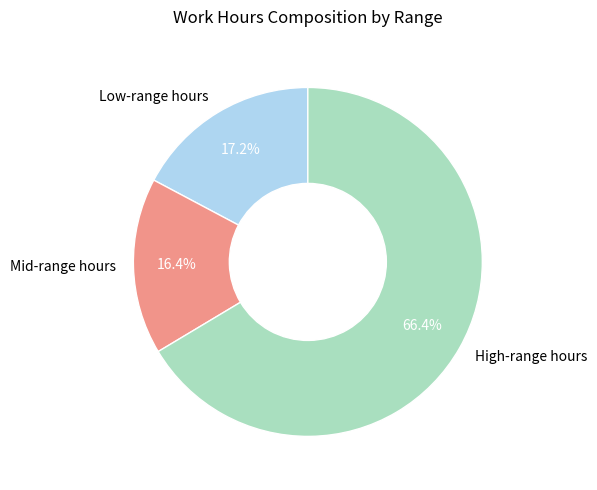

What is the largest slice in the pie chart?

High-range hours